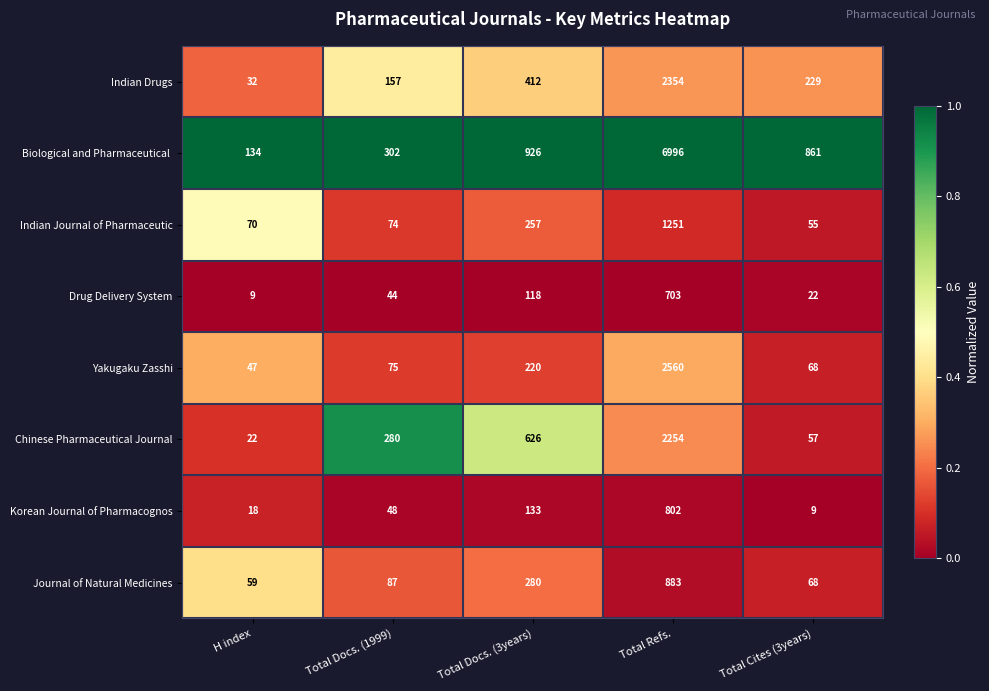

The value of Drug Delivery System at H index is 9. True or false?

True